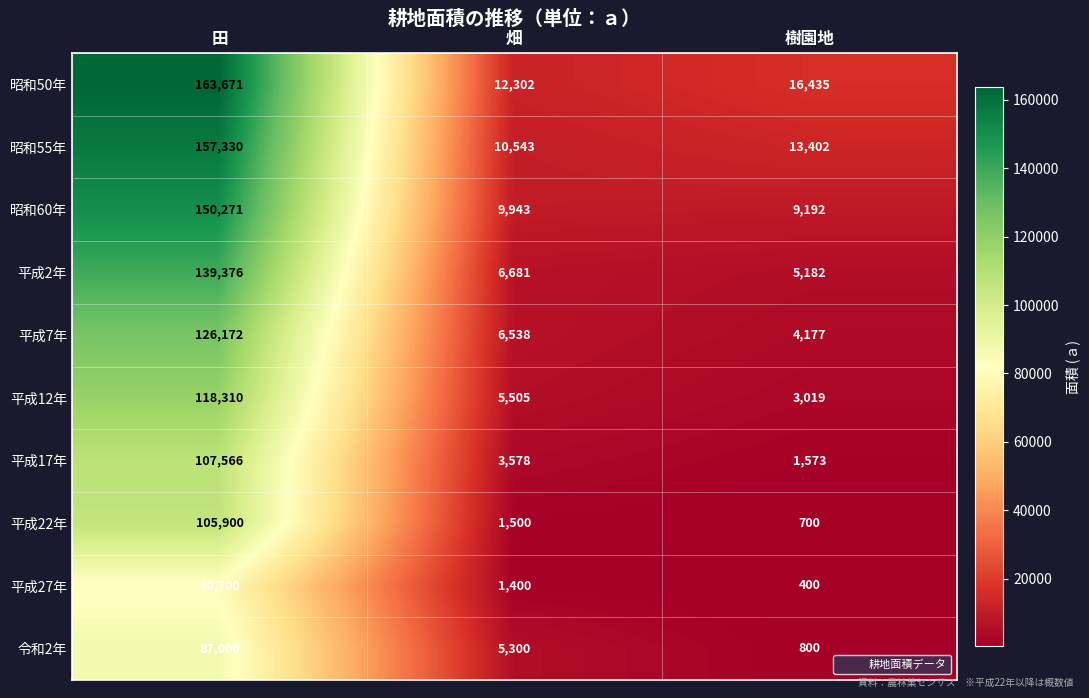

What is the sum of all 平成17年 values?

112717